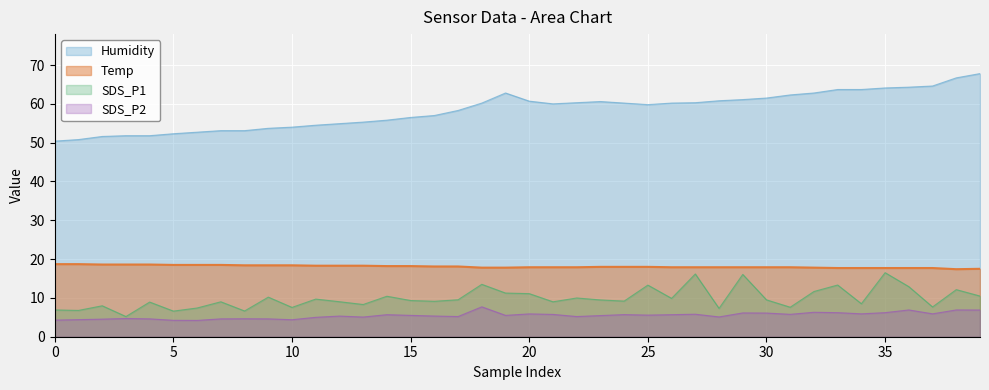

What is the difference between the highest and lowest values at 35?

57.9